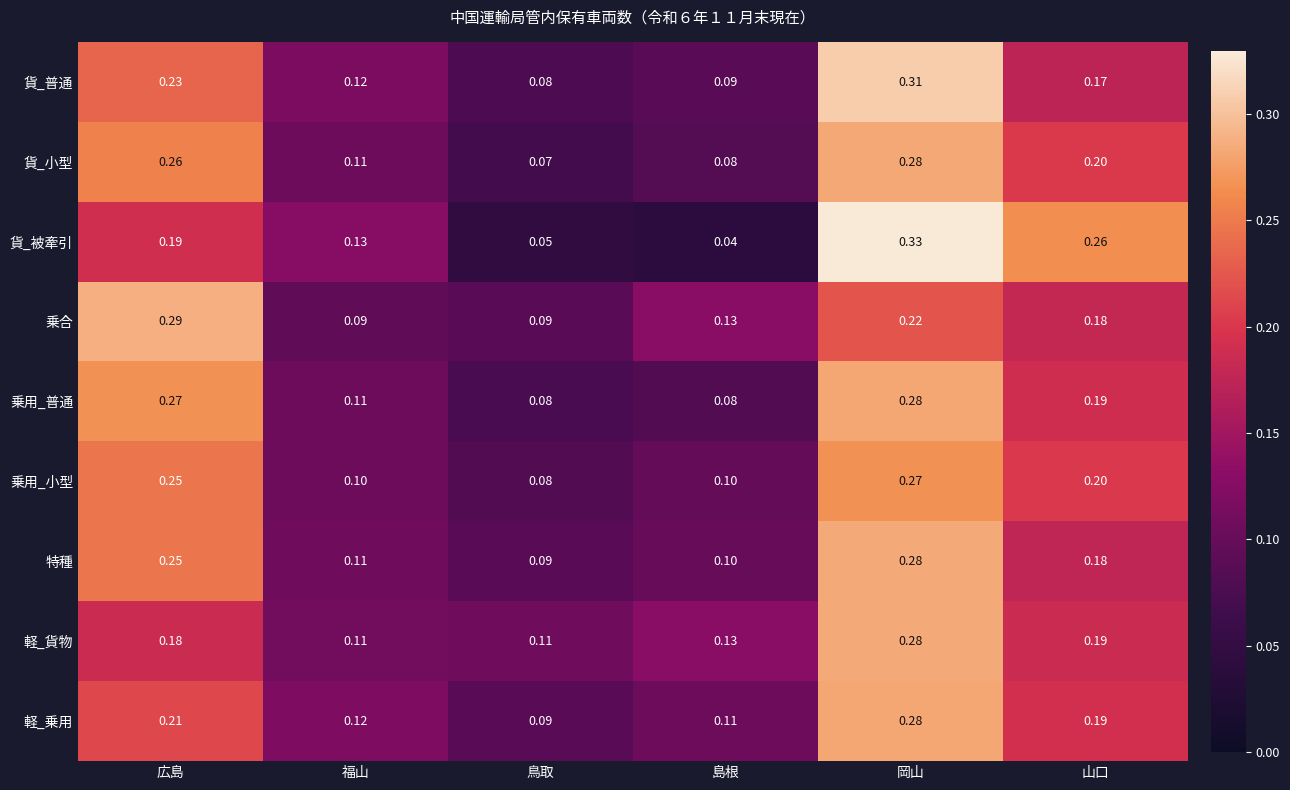

Which series has the widest spread of values?

貨_被牽引